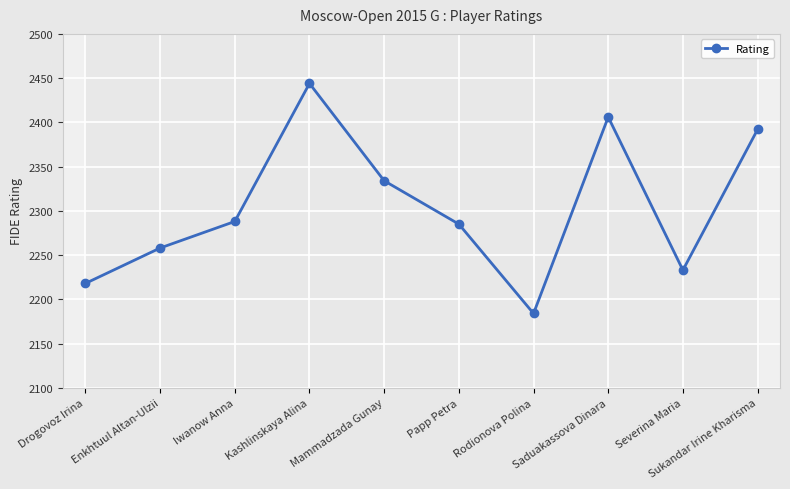

Reading left to right, list all the values displayed in this chart.

2218	2258	2288	2444	2334	2285	2184	2406	2233	2392